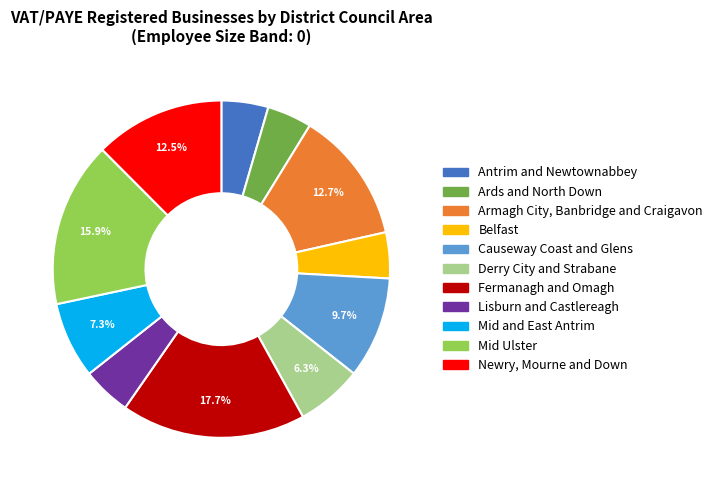

What percentage do Newry, Mourne and Down and Derry City and Strabane together represent?

18.8%